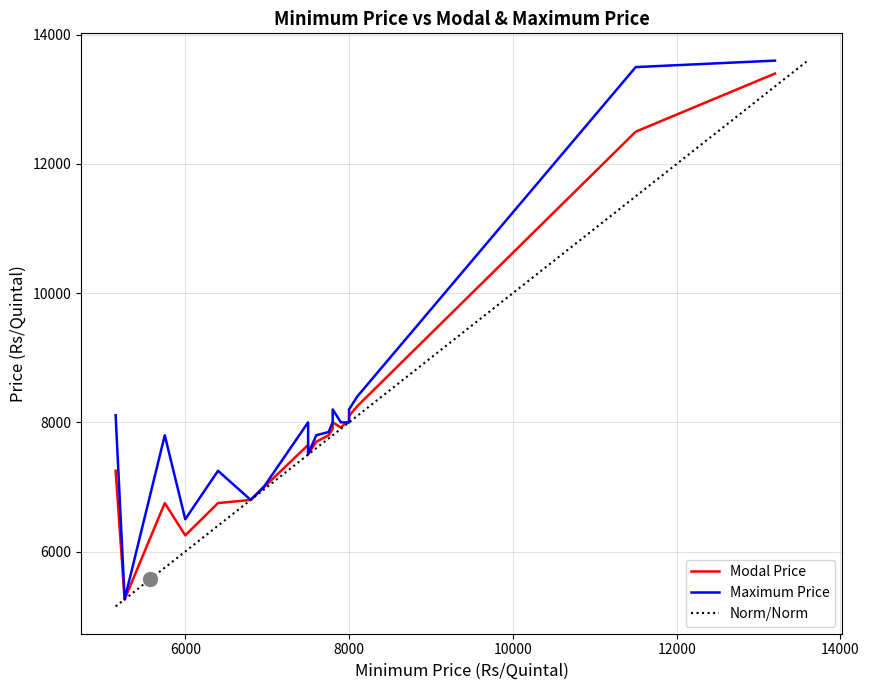

At how many categories does at least one series exceed 8457?

2